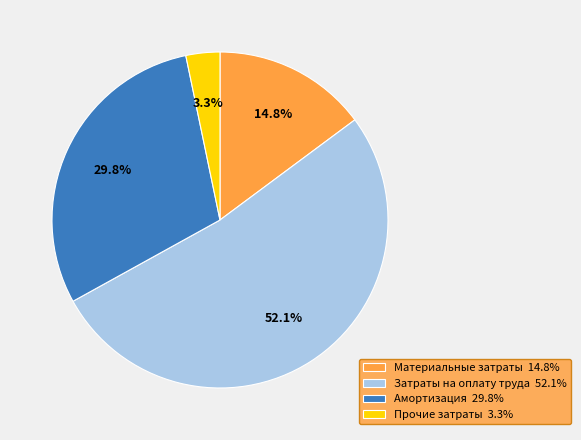

Count the number of slices in the pie.

4